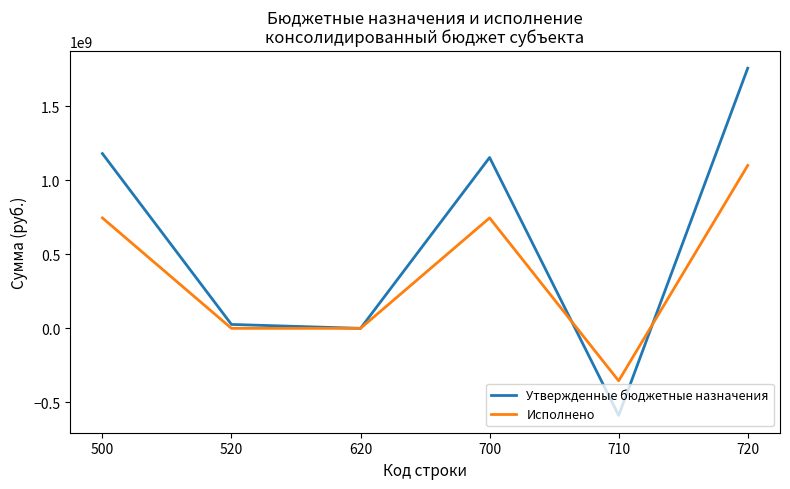

What is the highest value of the Исполнено series?

1100207663.9